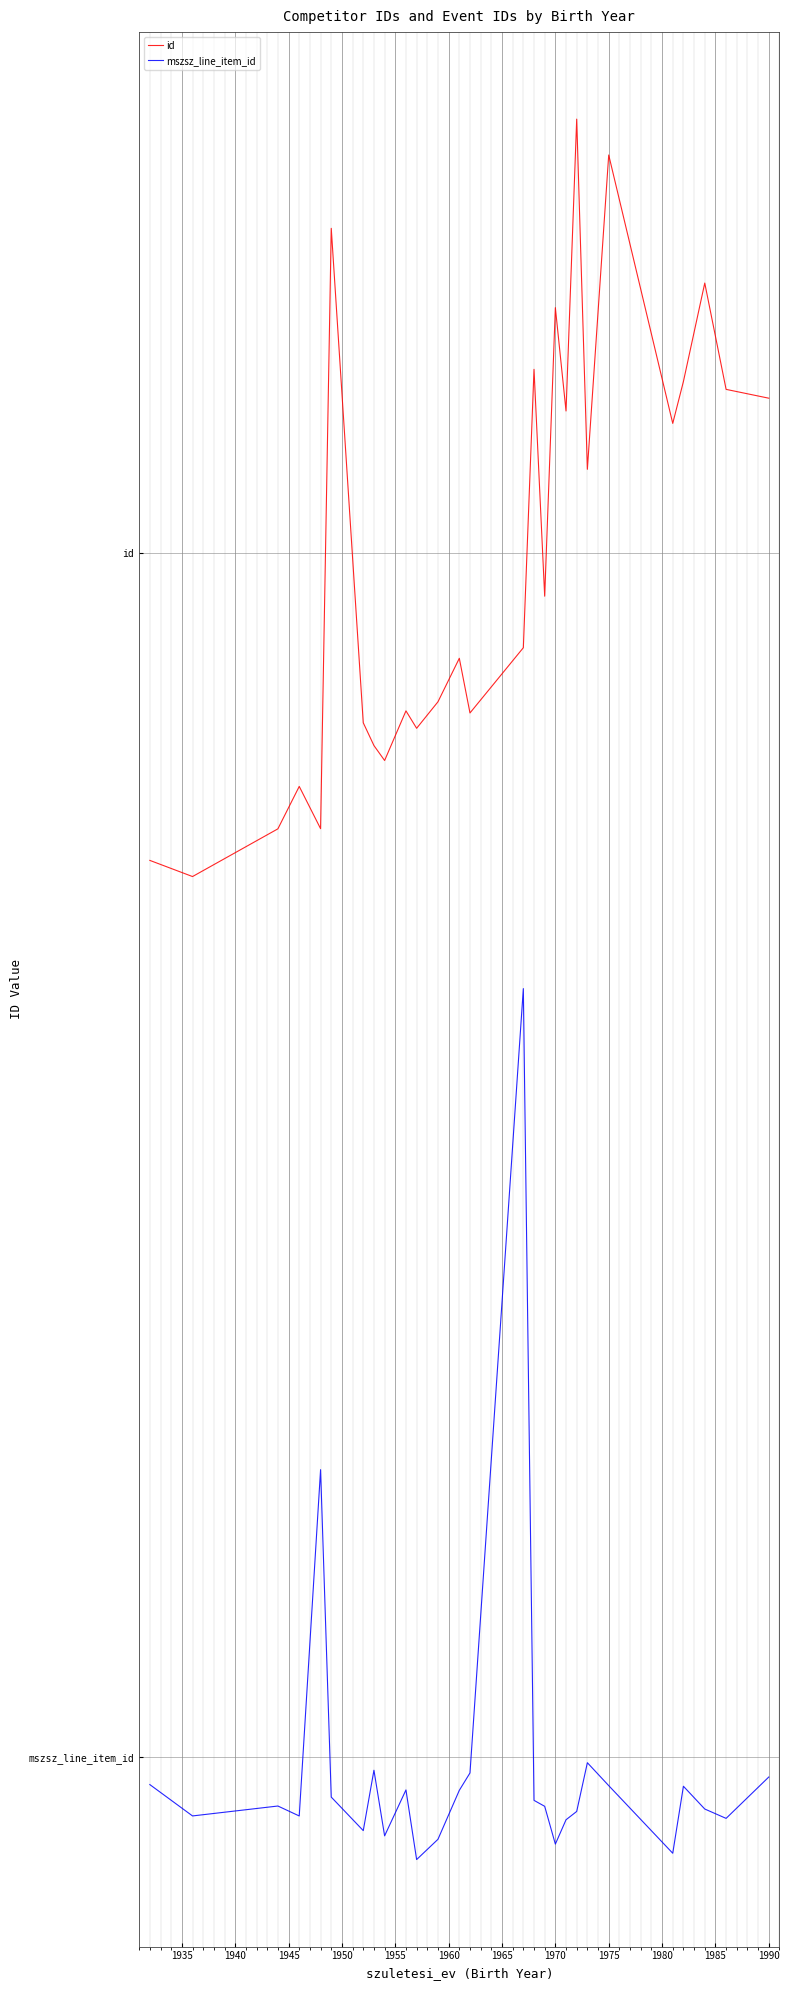

How many interior local peaks does the id series have?

9